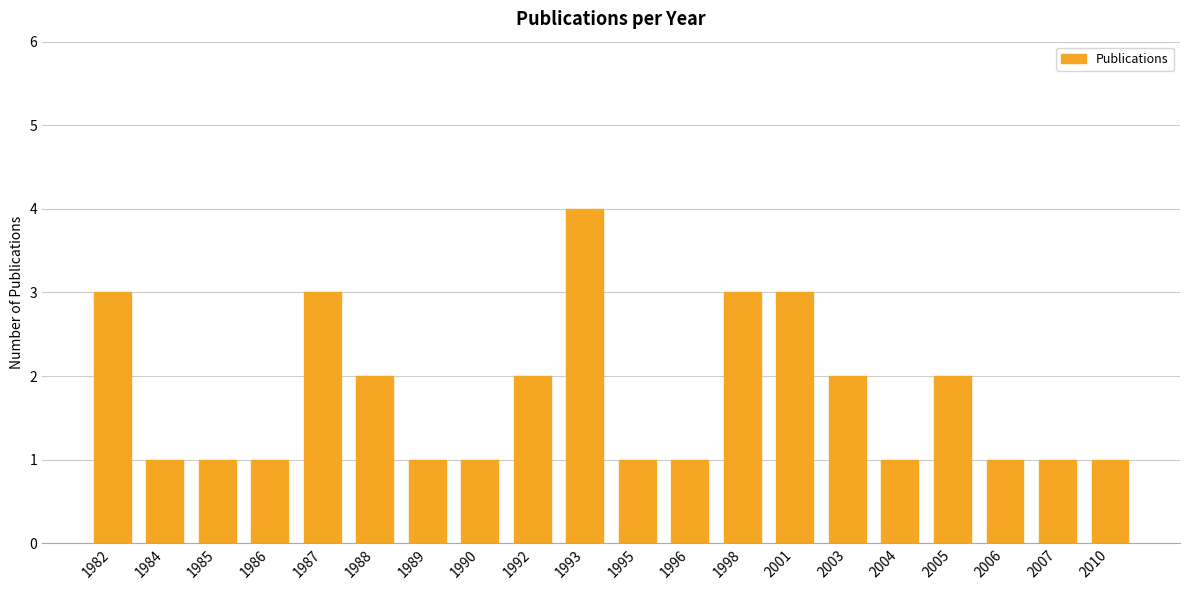

What is the difference between the second highest and second lowest values?

2